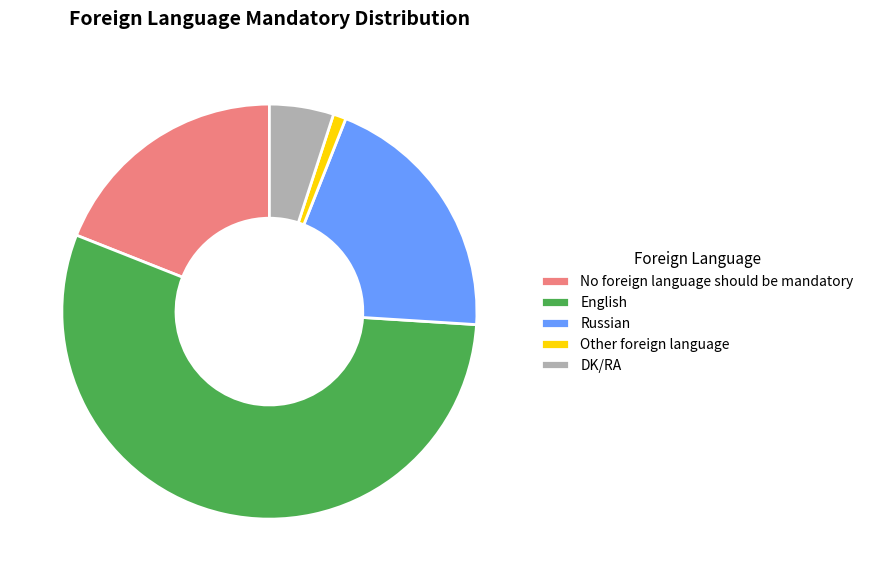

Is DK/RA the majority of the pie?

No